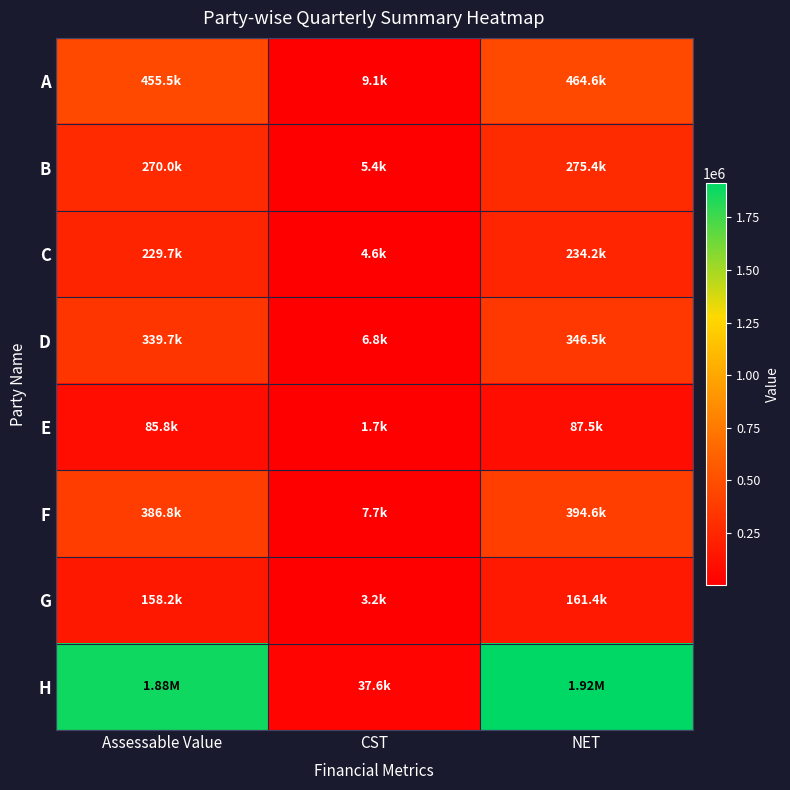

What is the total value across all series at CST?

76068.0